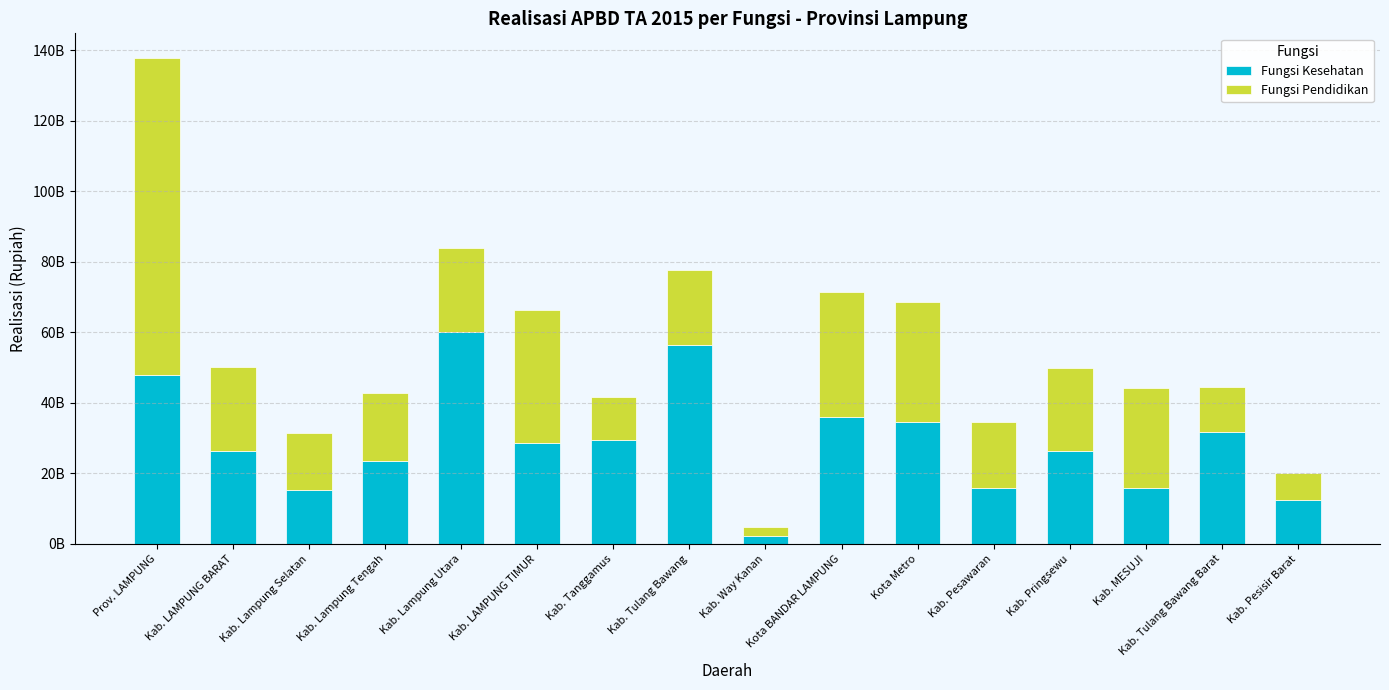

Are the bars grouped side by side (vs. stacked)?

No